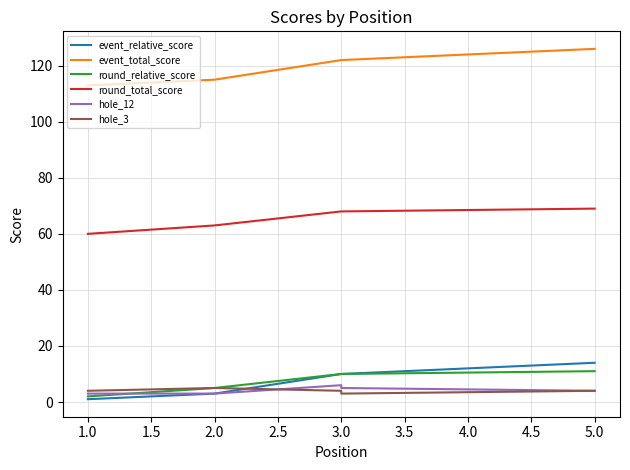

Rank the series by their maximum value, from lowest to highest.

hole_3, hole_12, round_relative_score, event_relative_score, round_total_score, event_total_score